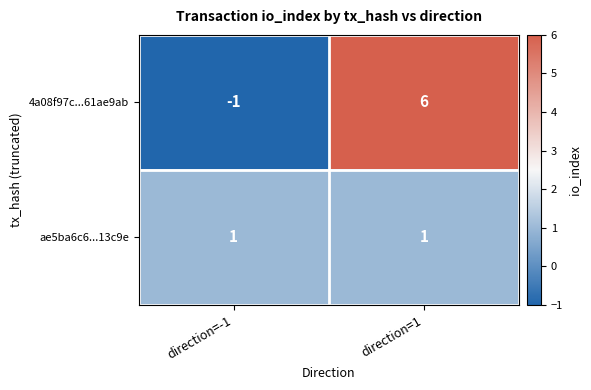

Reading left to right, extract all data points from this chart.

4a08f97c...61ae9ab: -1	6
ae5ba6c6...13c9e: 1	1